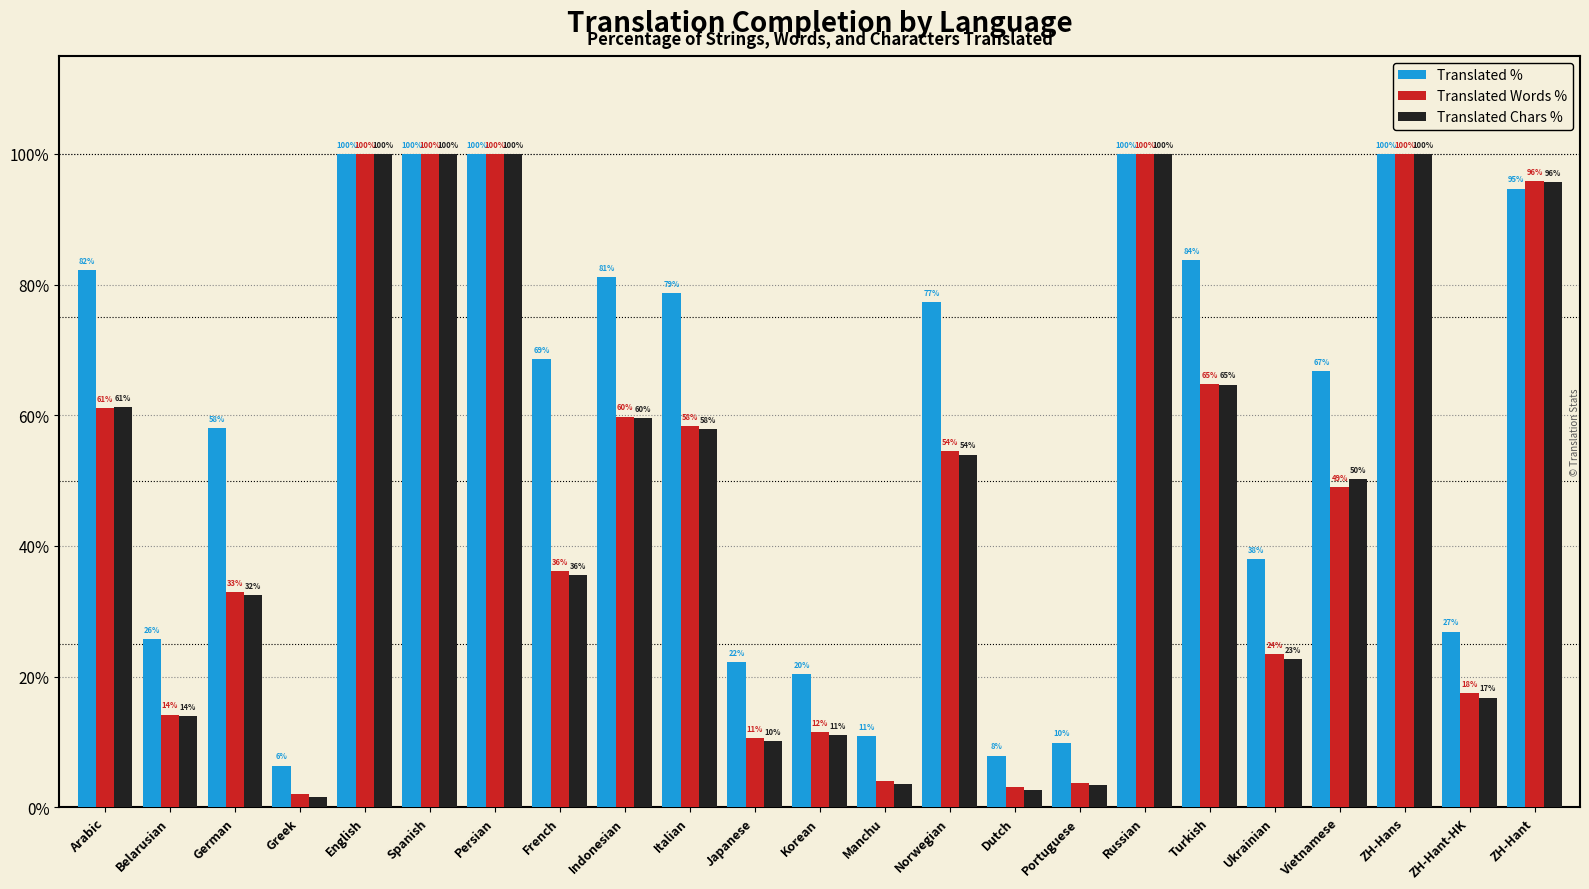

What is the difference between the maximum and second lowest values in the Translated % series?

92.1